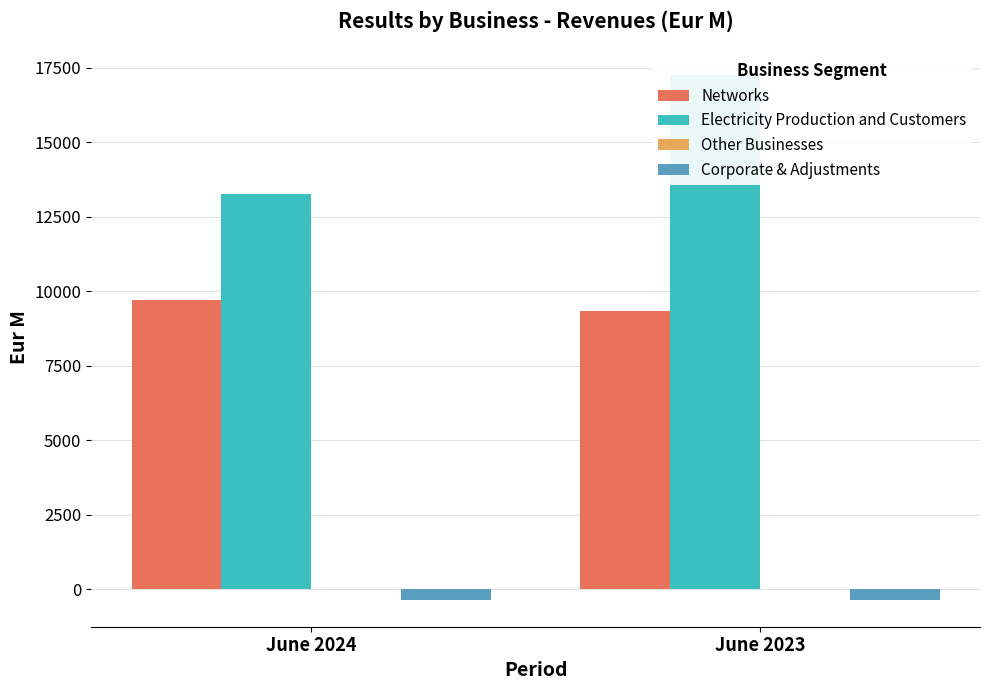

What is the value of the Electricity Production and Customers bar at the 1st from the left?

13275.6